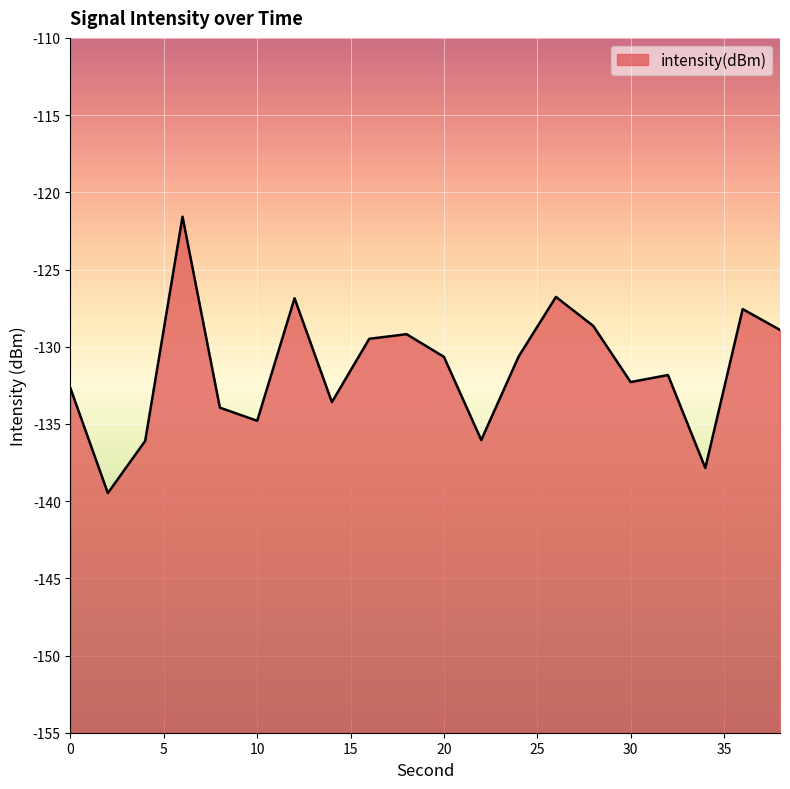

What is the value of the 5th point from the left?

-133.9